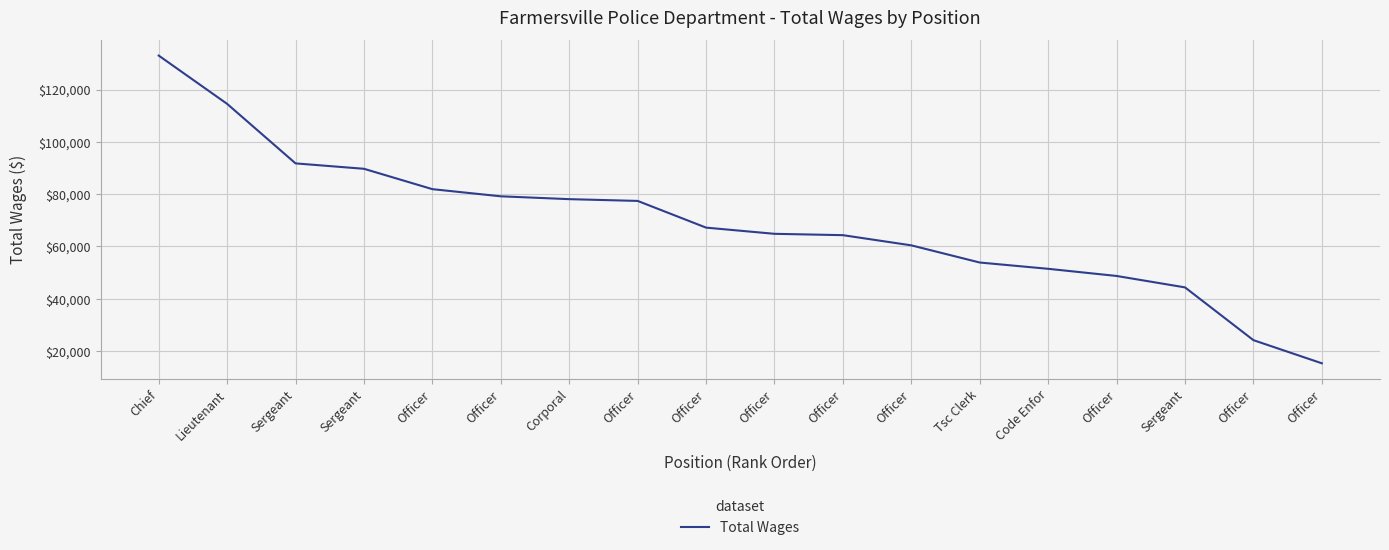

Which label corresponds to the largest value in the chart?

Chief